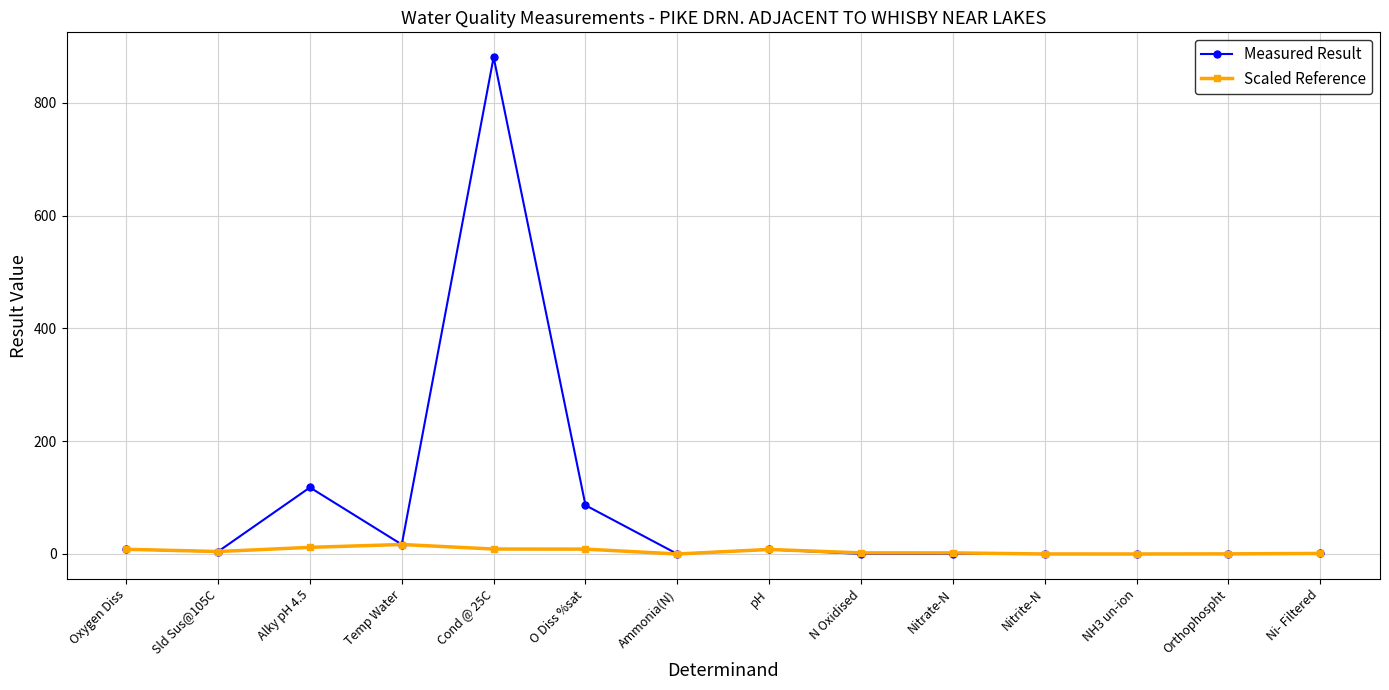

What is the greatest value displayed?

881.0